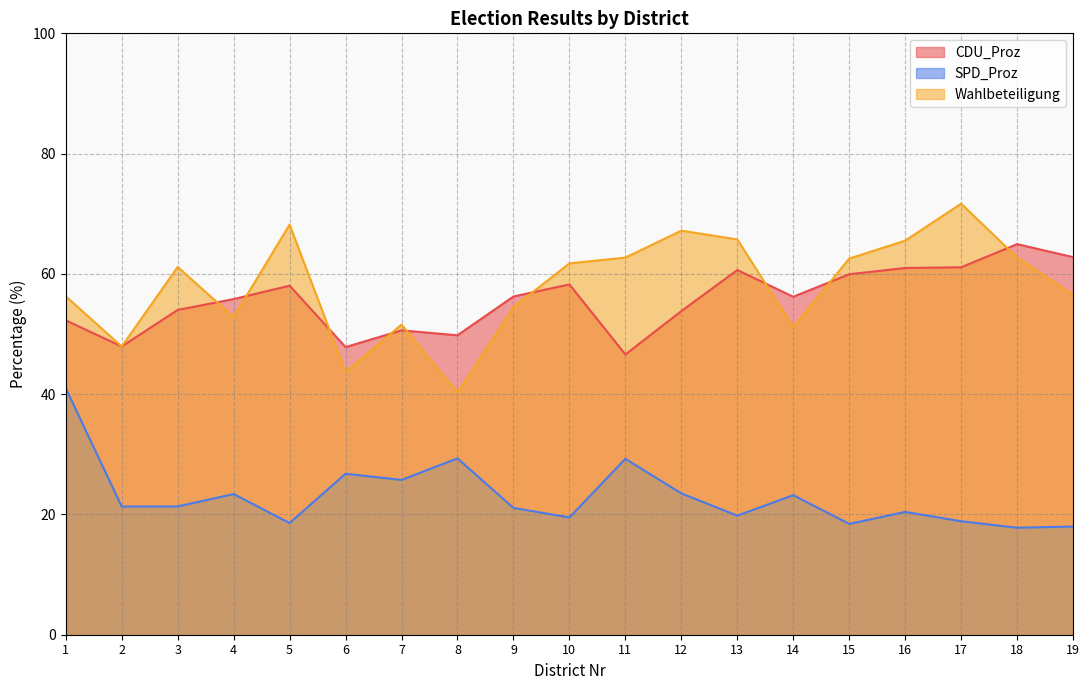

Reading right to left, what are all the values shown in this chart?

CDU_Proz: 19=62.8	18=65.0	17=61.1	16=61.0	15=59.9	14=56.2	13=60.6	12=53.8	11=46.6	10=58.2	9=56.2	8=49.8	7=50.6	6=47.8	5=58.0	4=55.8	3=54.0	2=47.9	1=52.3
SPD_Proz: 19=18.0	18=17.8	17=18.9	16=20.4	15=18.4	14=23.2	13=19.8	12=23.5	11=29.2	10=19.5	9=21.1	8=29.3	7=25.7	6=26.8	5=18.6	4=23.4	3=21.3	2=21.3	1=41.0
Wahlbeteiligung: 19=56.5	18=62.7	17=71.7	16=65.5	15=62.5	14=51.1	13=65.7	12=67.2	11=62.7	10=61.8	9=54.5	8=40.2	7=51.6	6=43.7	5=68.2	4=52.8	3=61.1	2=47.9	1=56.3